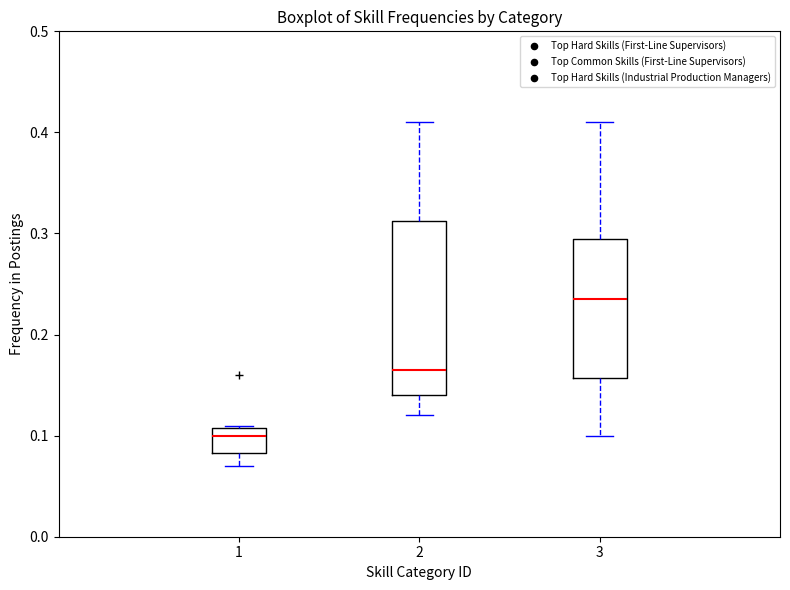

Which box has the highest median line?

3